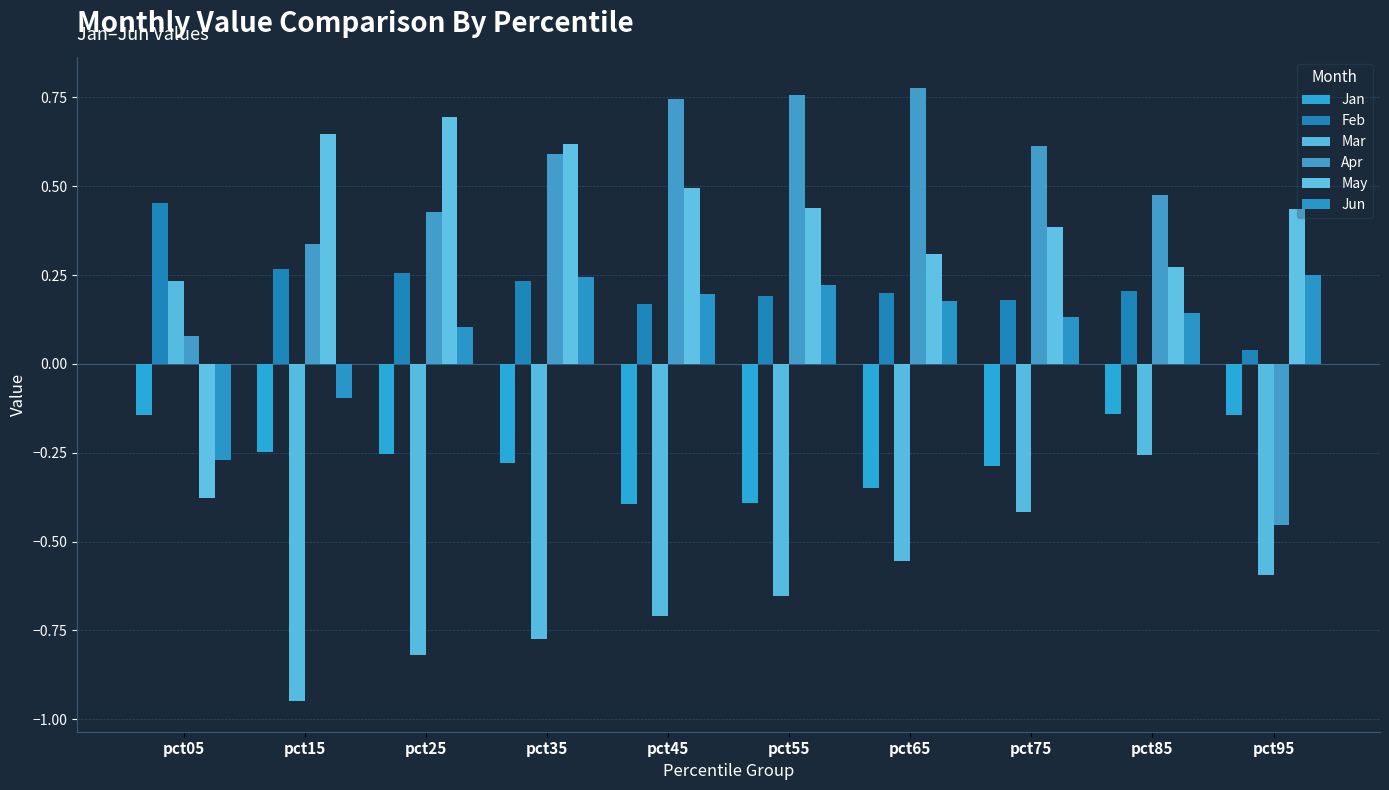

True or false: Feb has a value of 0.2 at pct35.

True